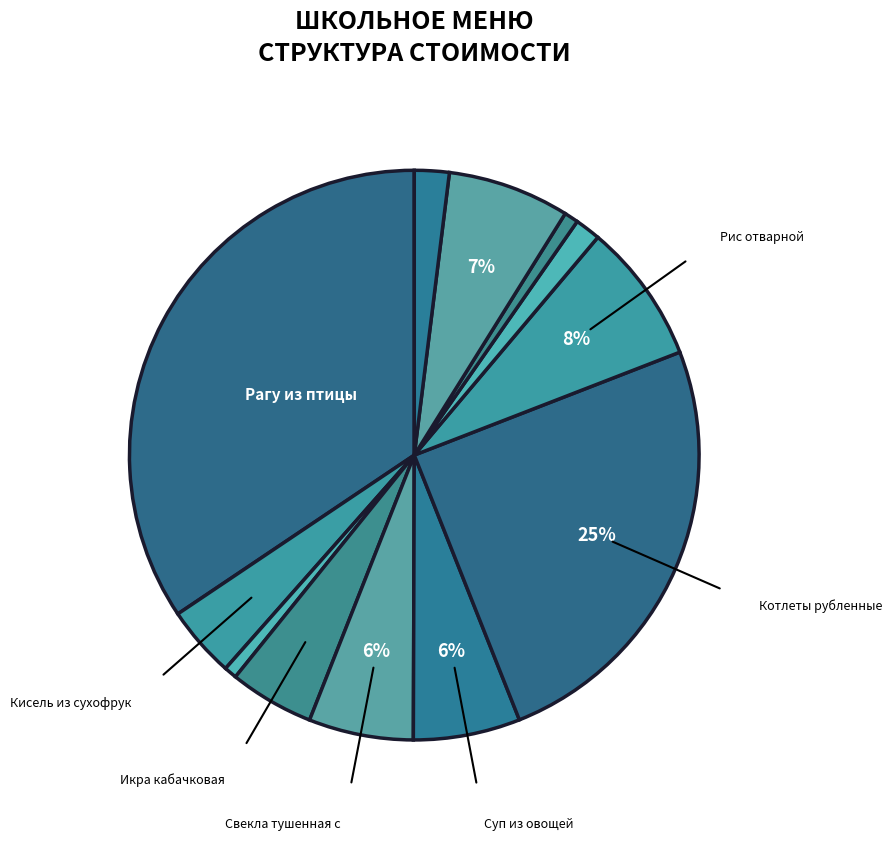

How many slices are in this pie chart?

12